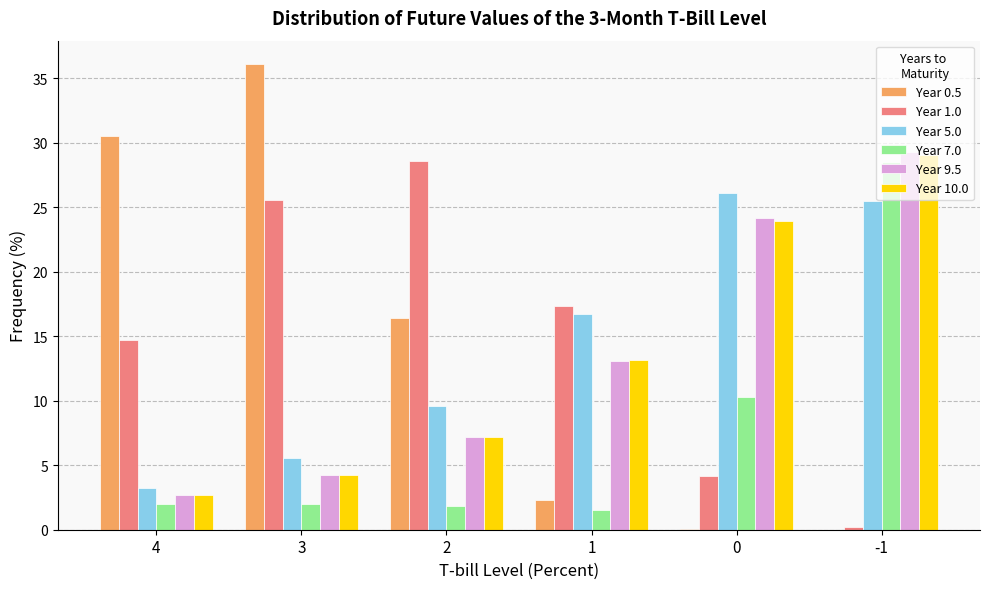

Which series changed the most between 4 and 1?

Year 0.5